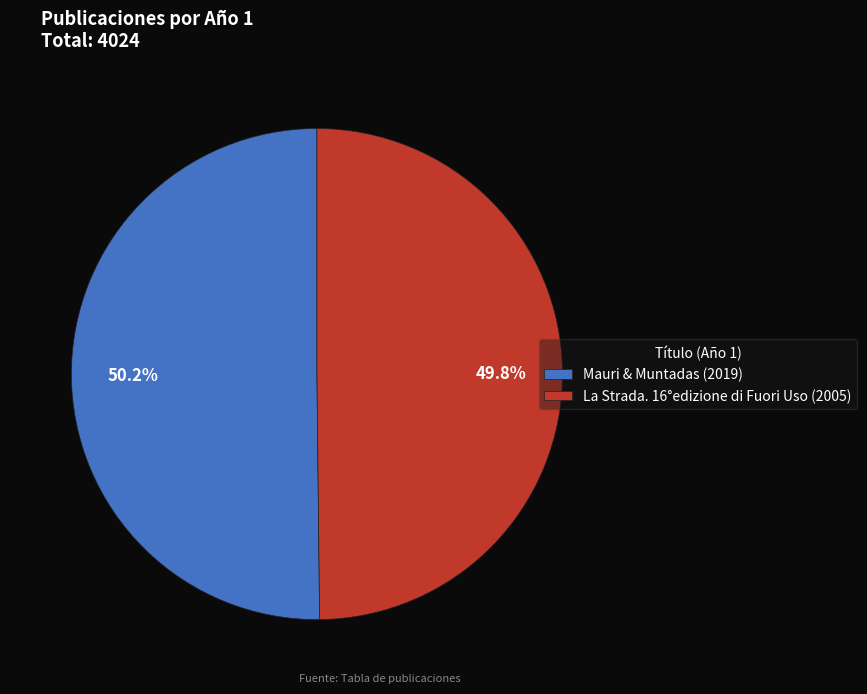

To the nearest percent, what portion does La Strada. 16°edizione di Fuori Uso represent?

50%